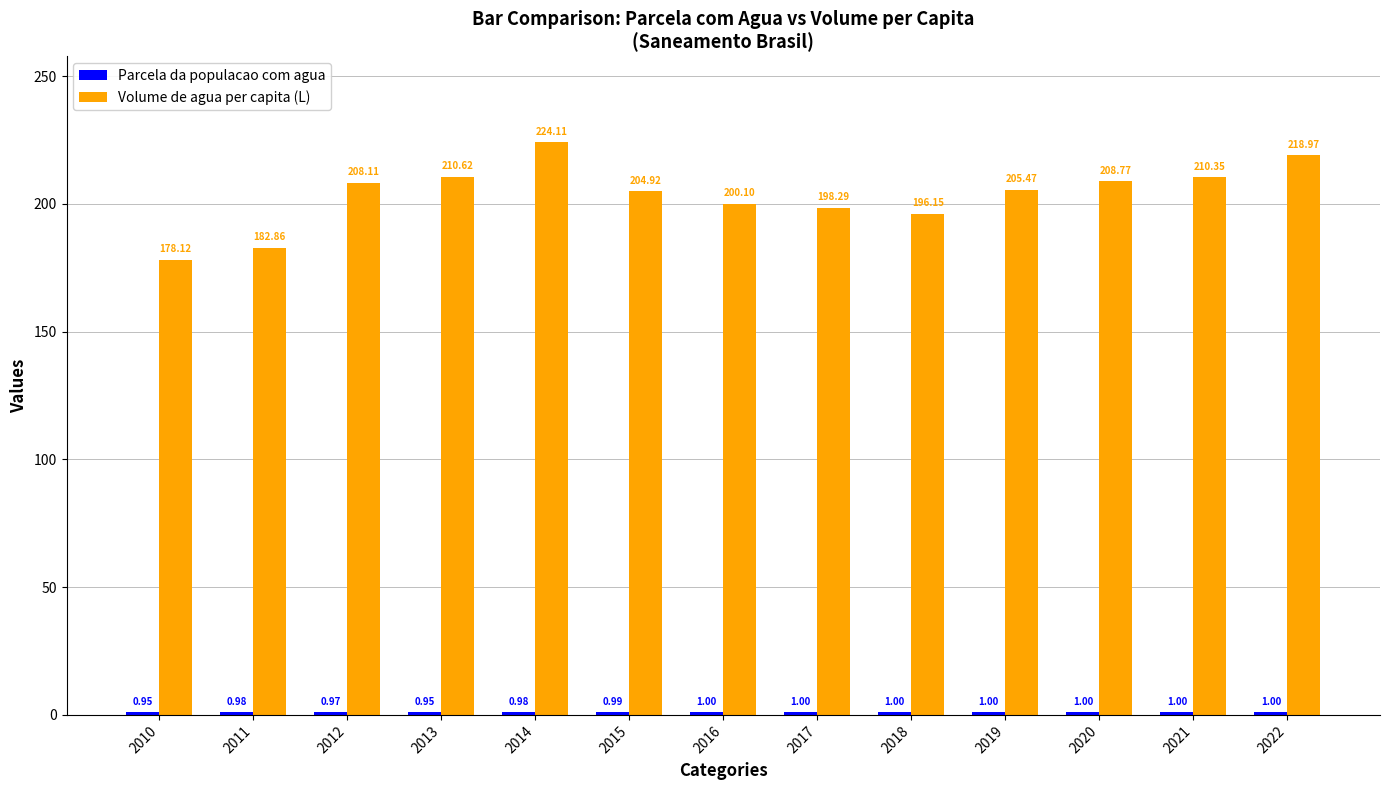

At which category is the sum across all series the highest?

2014